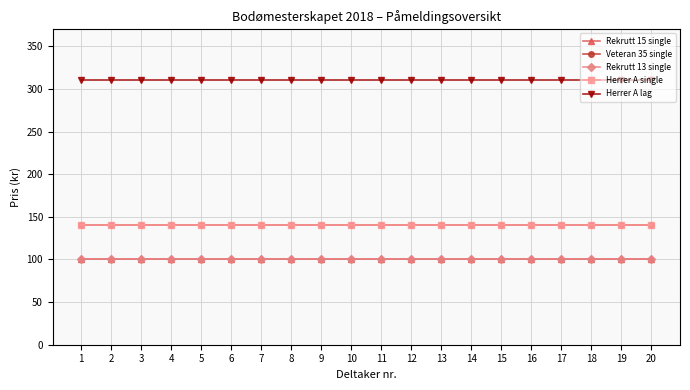

The Herrer A lag series shows 485 at 10. True or false?

False